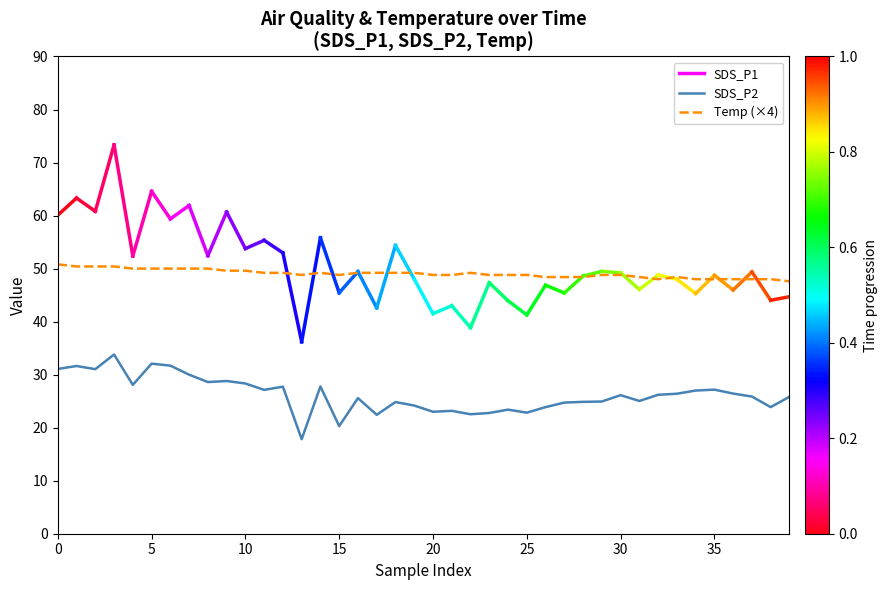

How many lines are shown in the chart?

2